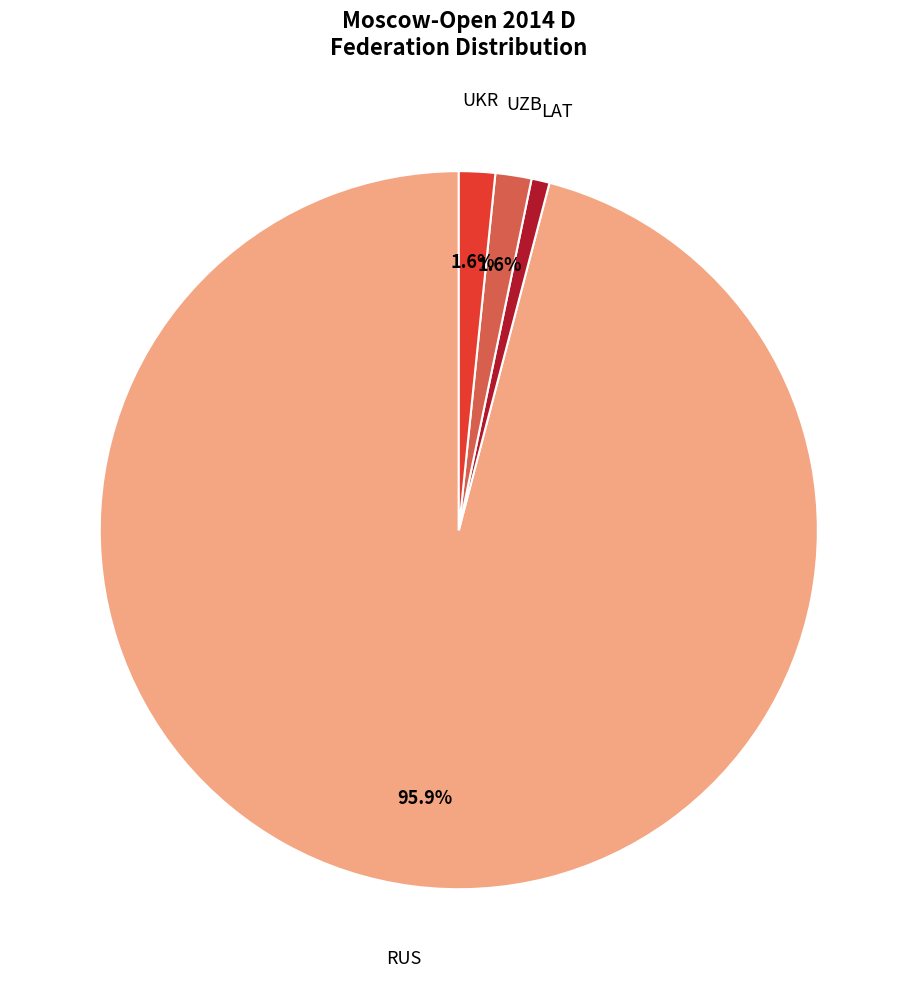

How many slices are in this pie chart?

4